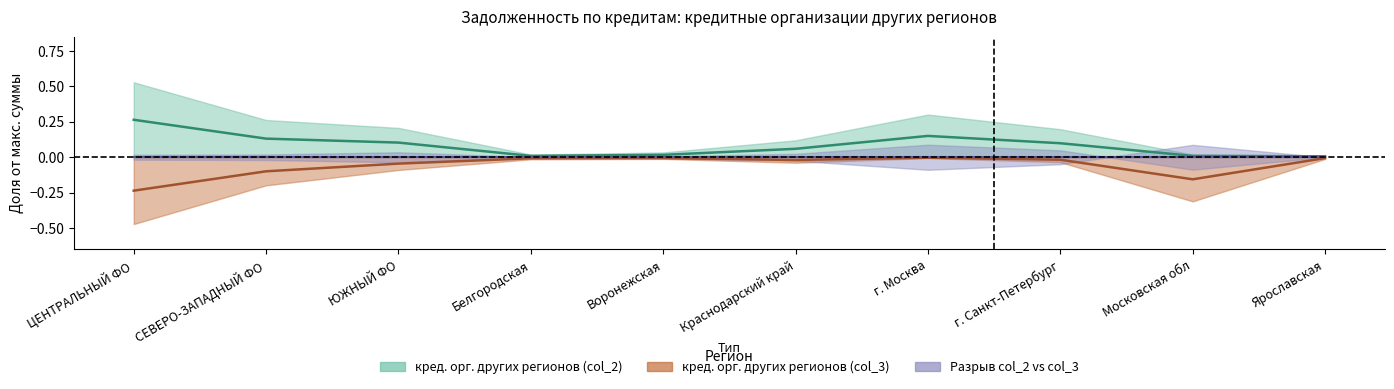

What is the difference between the maximum and minimum values in the col_3 series?

0.2